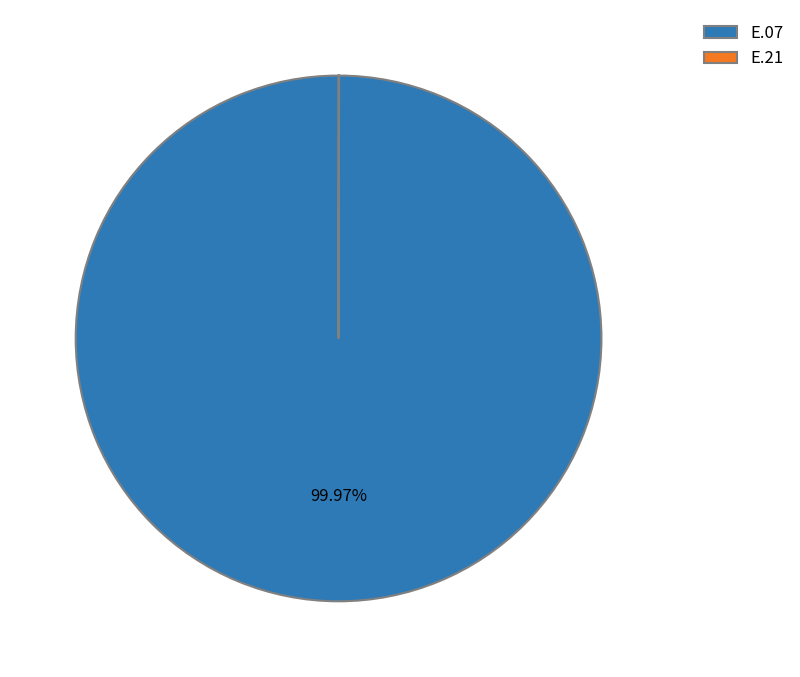

To the nearest percent, what is the difference between the largest and smallest slice percentages?

100%